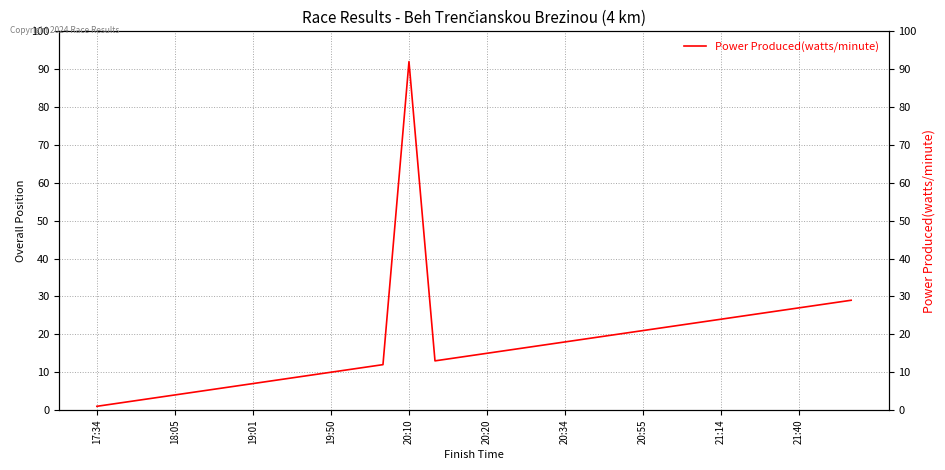

What is the value of the 6th point from the left?

6